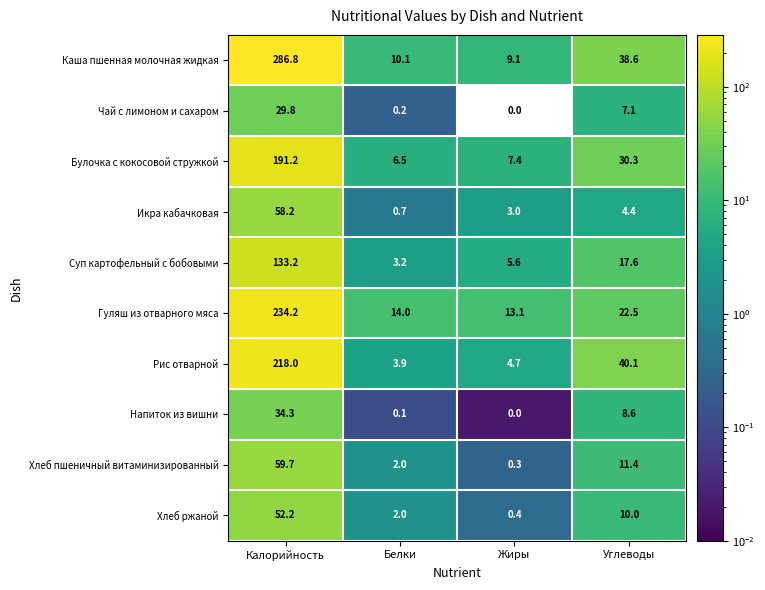

What is the total value across all series at Белки?

42.7